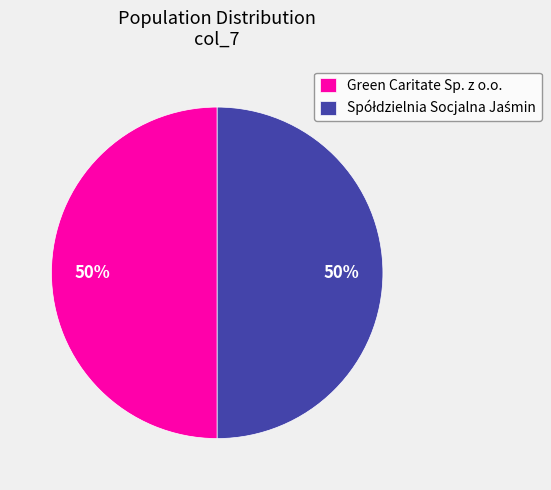

Is it true that Green Caritate Sp. z o.o. is 50% of the pie?

True